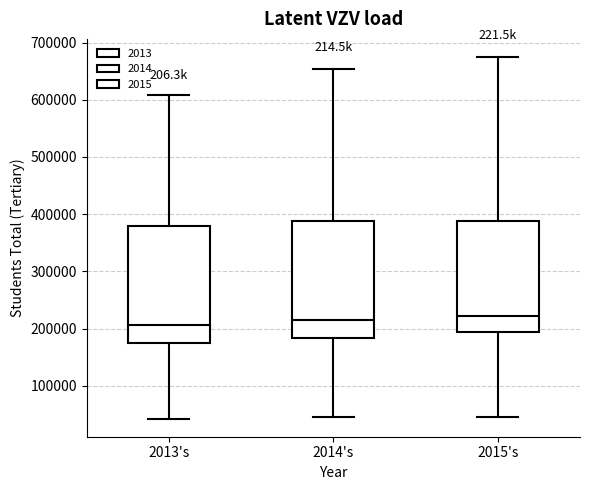

Reading left to right, transcribe this box plot: for each box, give where its median line is, the range the box spans, and where its two whiskers end, as read against the y-axis. The values are not printed on the chart, so give them approximately, as read against the axis.

2013's: median 210000, box 170000 to 380000, whiskers 40000 to 610000
2014's: median 210000, box 180000 to 390000, whiskers 40000 to 650000
2015's: median 220000, box 190000 to 390000, whiskers 50000 to 670000